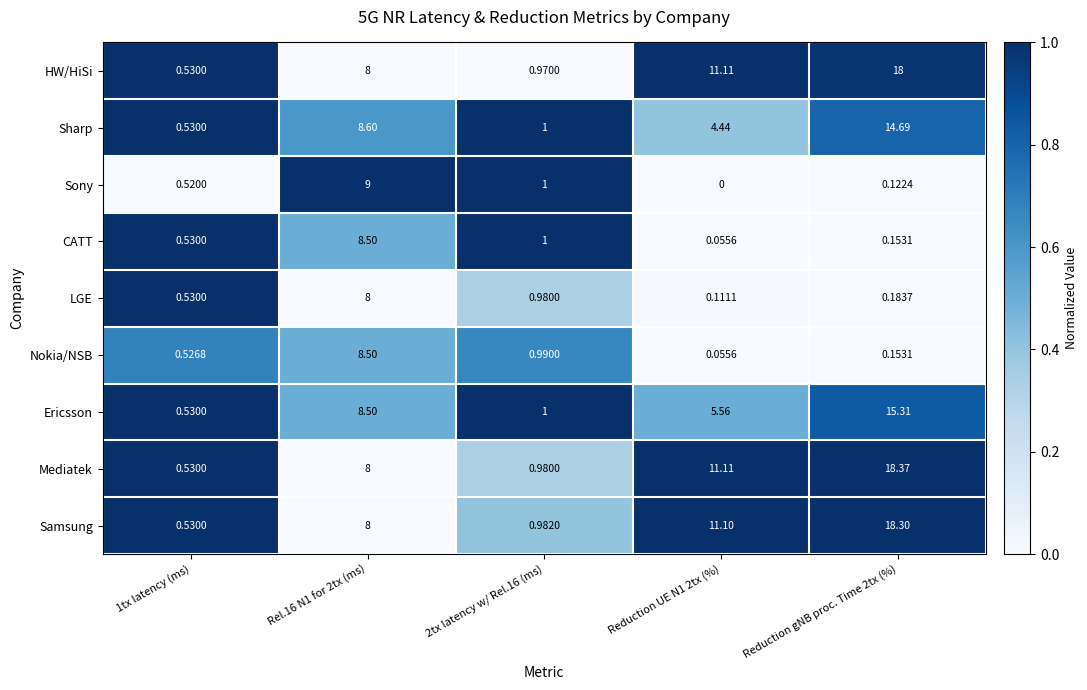

Count the number of categories in the chart.

5